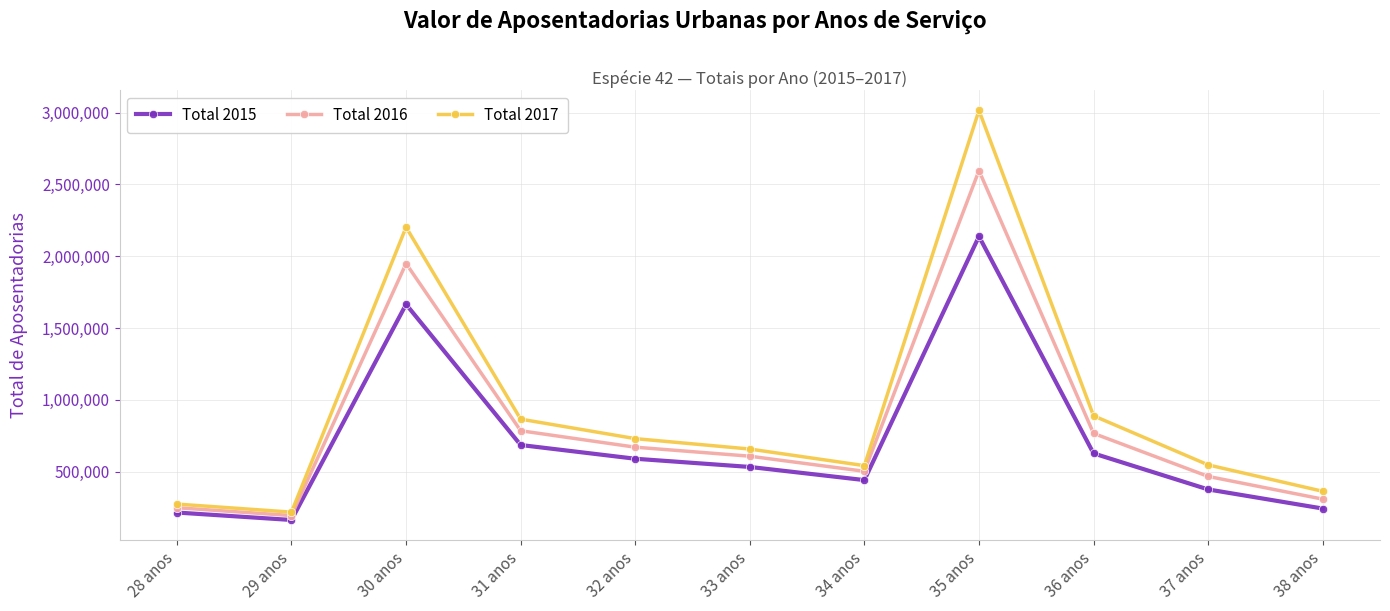

Which series has the widest spread of values?

Total 2017